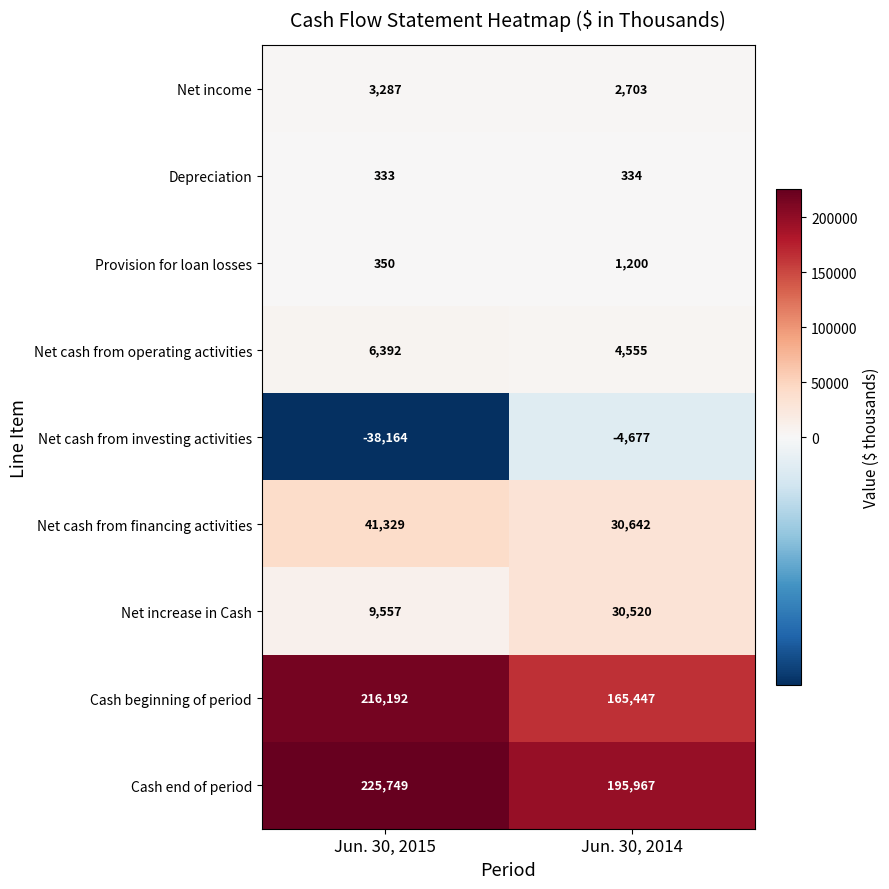

At which category is the sum across all series the highest?

Jun. 30, 2015